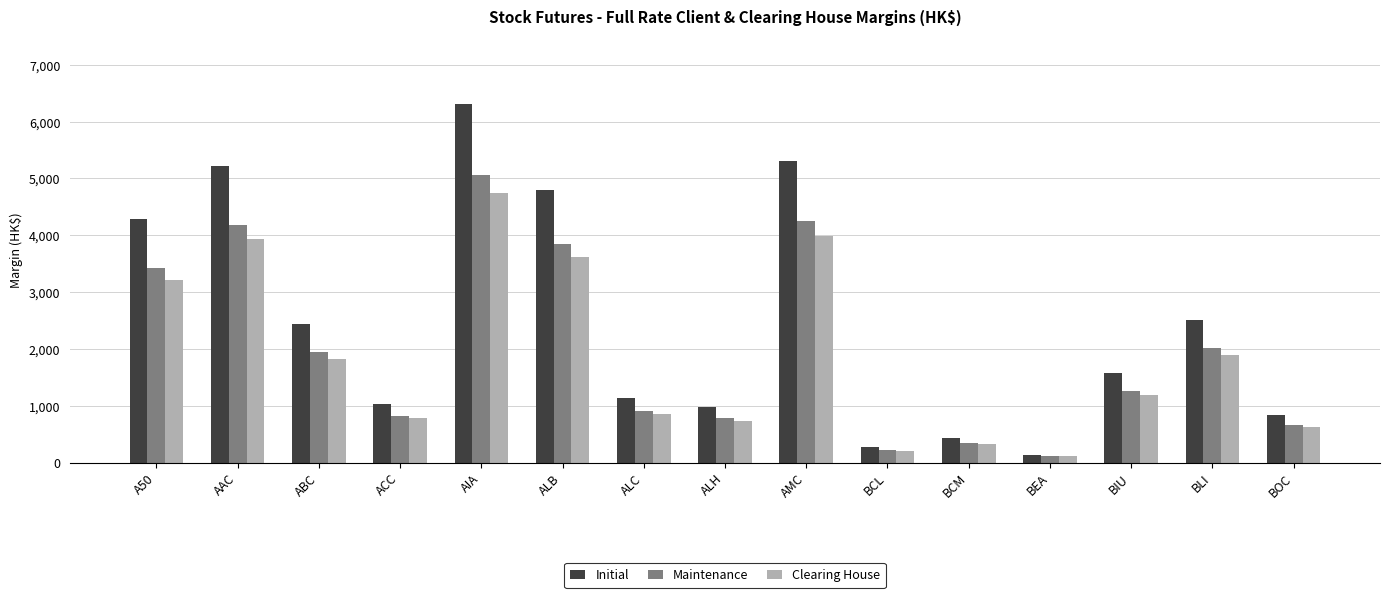

At which label is Initial closest to 3228?

BLI